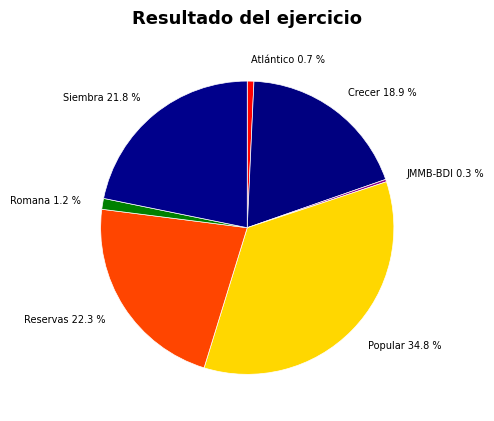

Is there any slice that represents more than half of the pie?

No